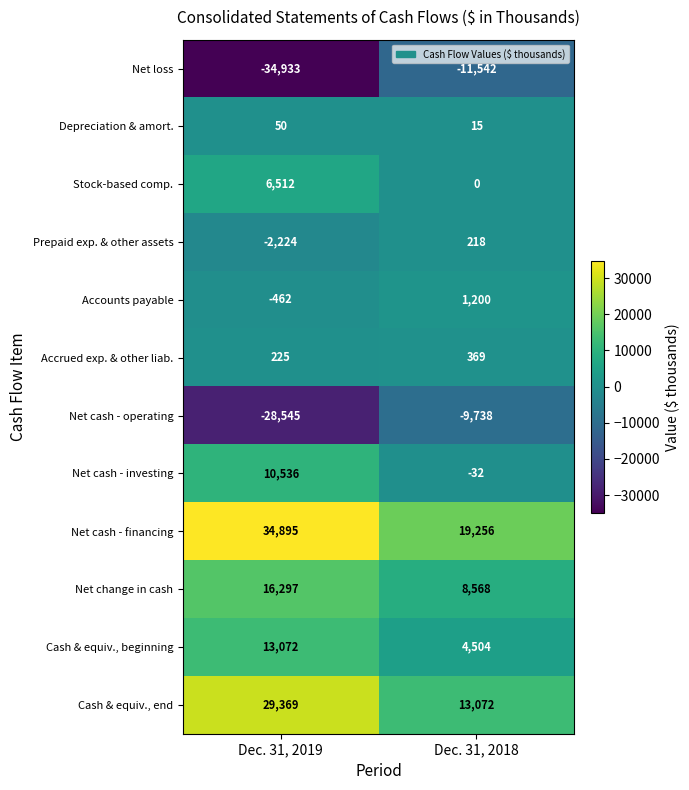

Which series has the largest range (max minus min)?

Net loss